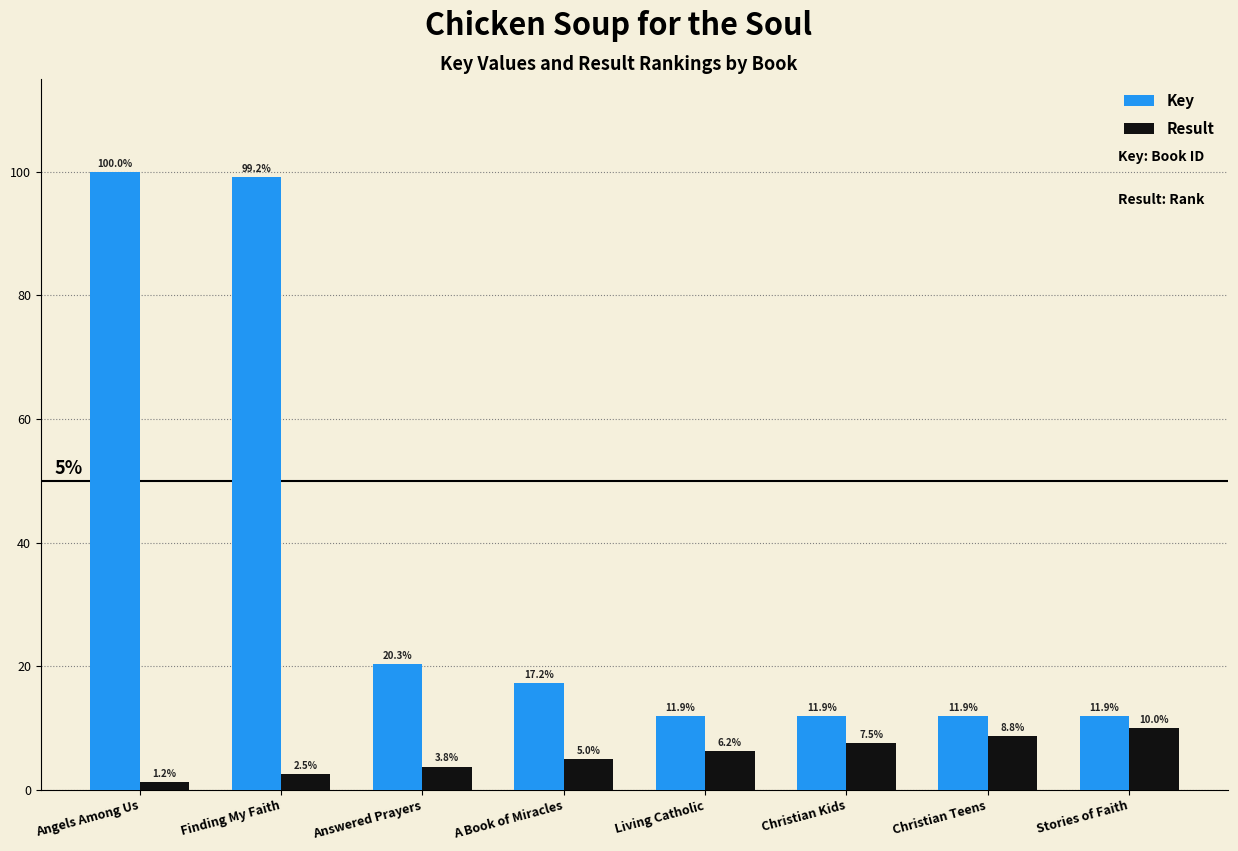

Which series has the largest range (max minus min)?

Key